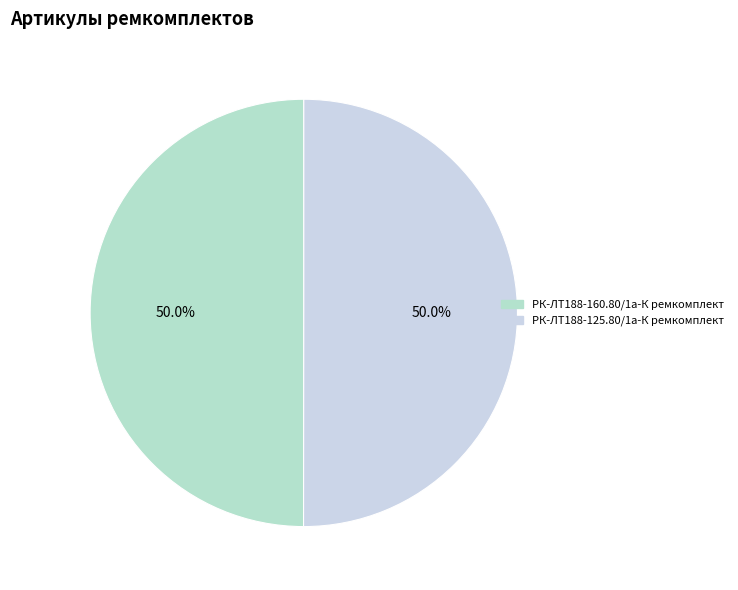

To the nearest percent, what is the average slice percentage?

50%